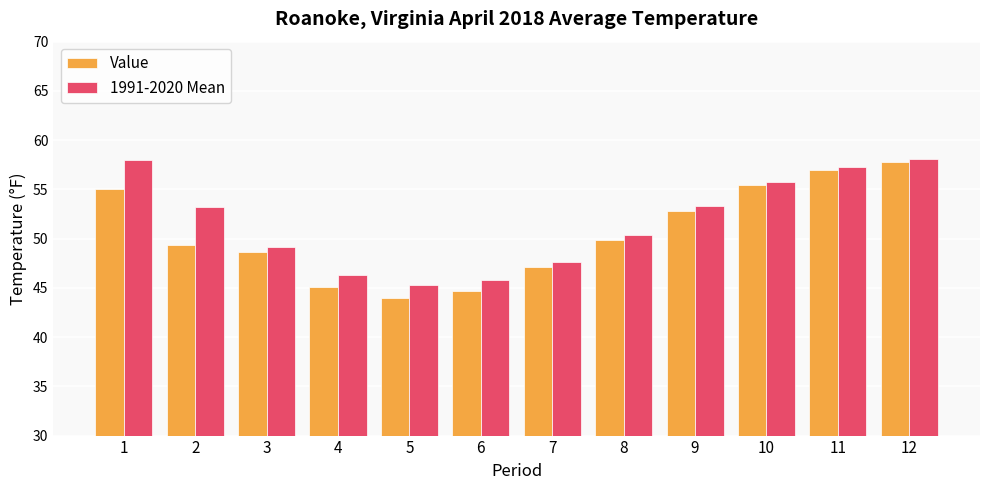

What value does the Value series have at 4?

45.1